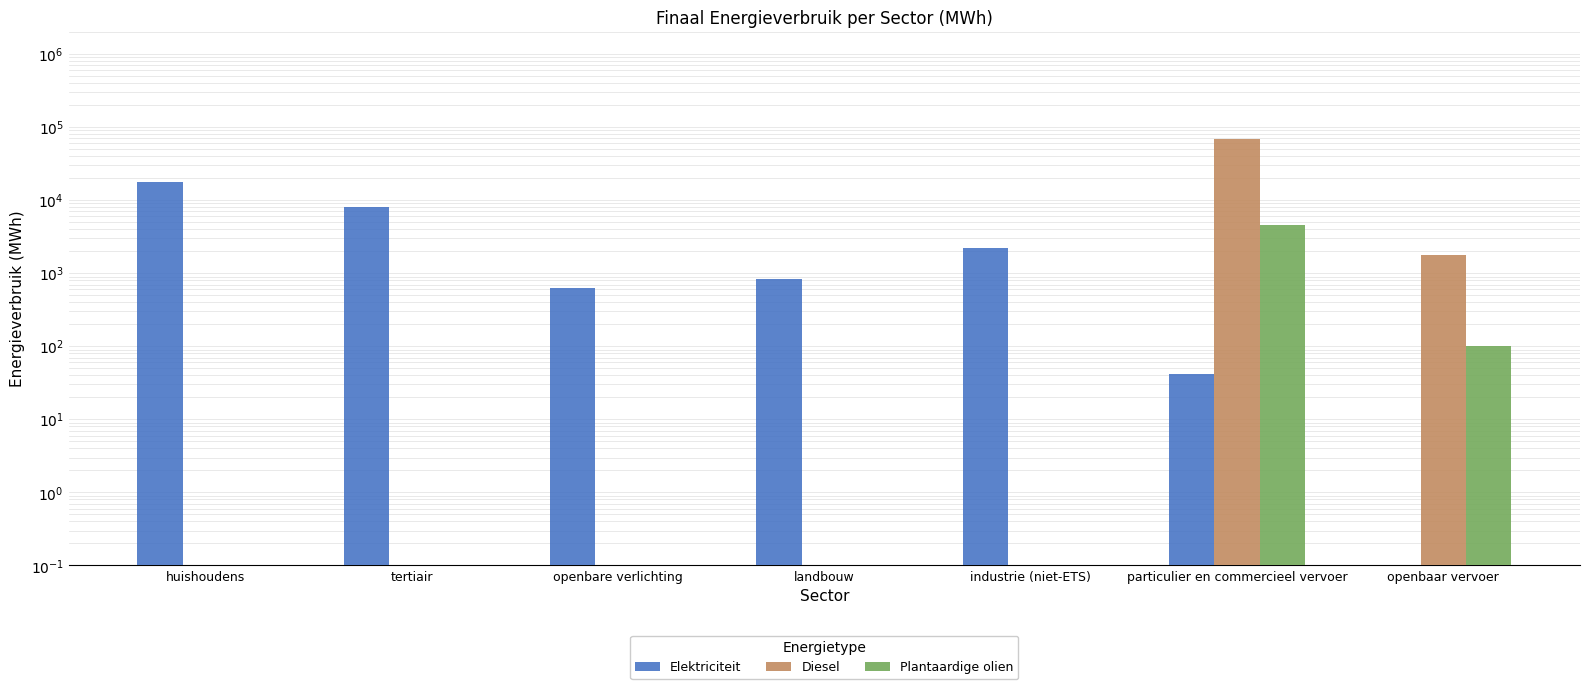

What is the label of the 6th bar from the right?

tertiair